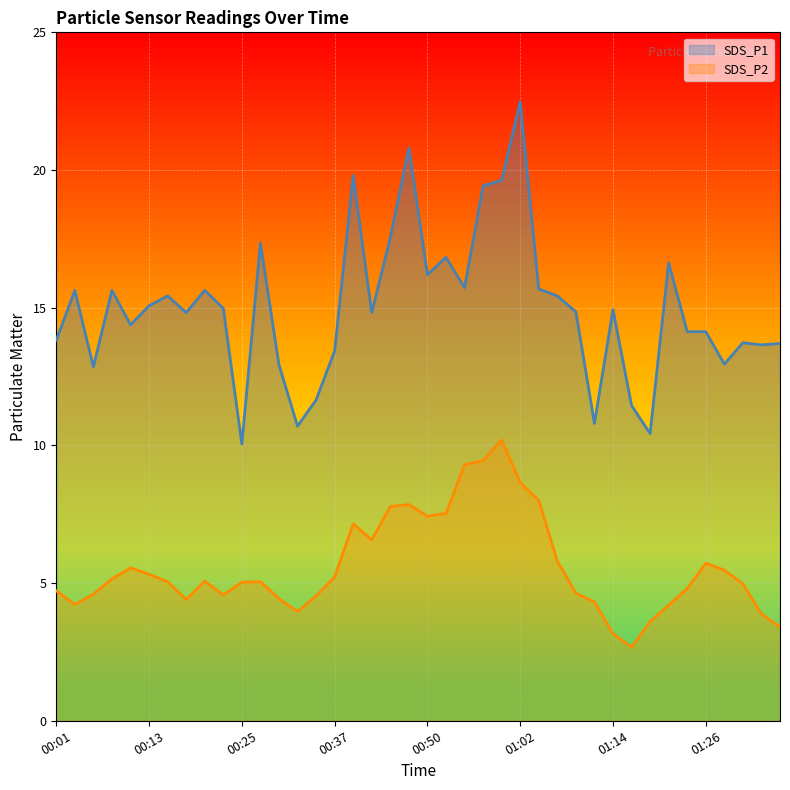

At which category does SDS_P2 reach its first local peak?

00:10